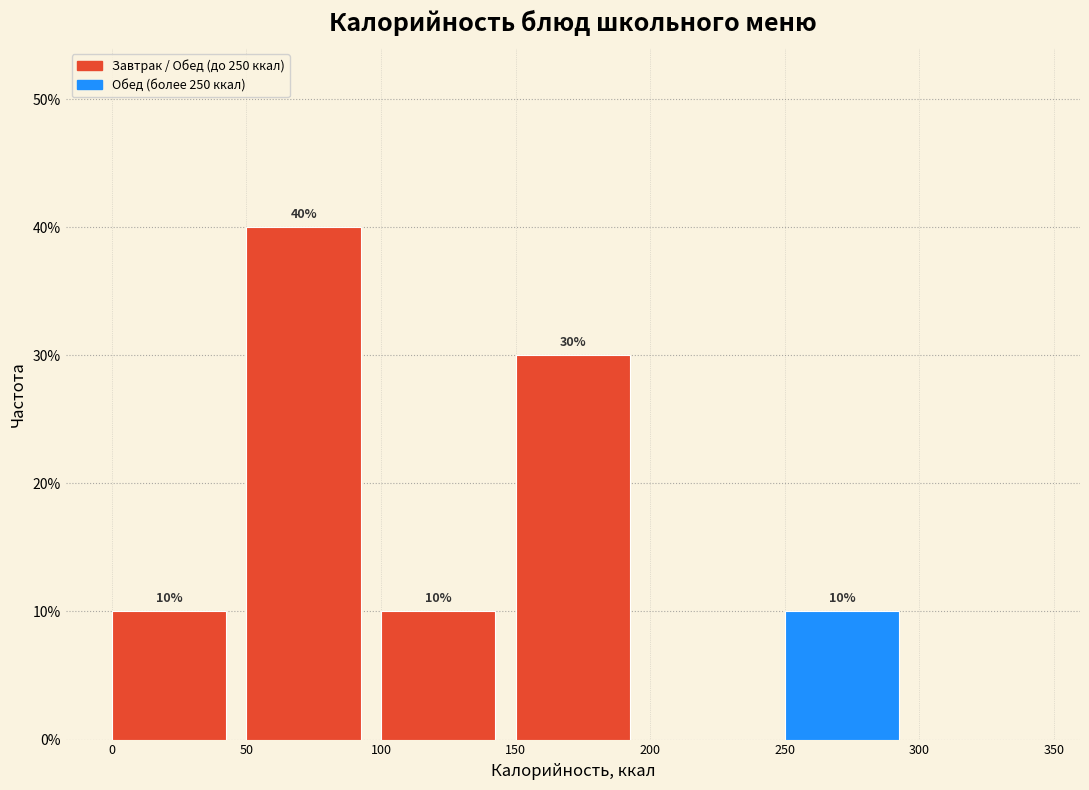

Over which range of the x-axis is the bar tallest?

50 to 100